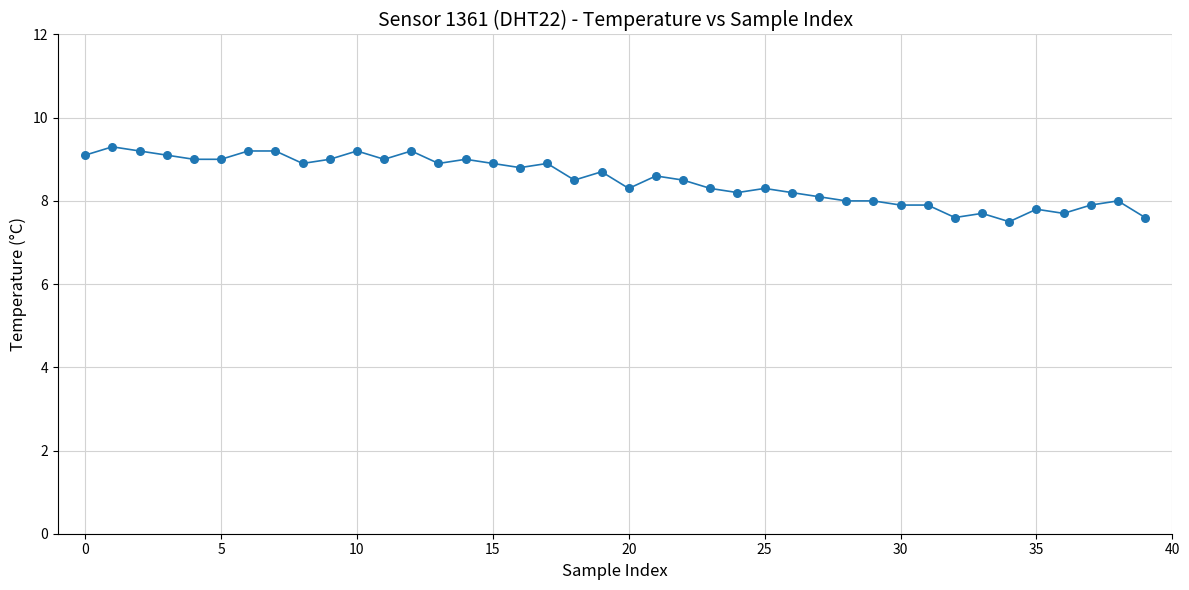

What is the maximum value shown in the chart?

9.3